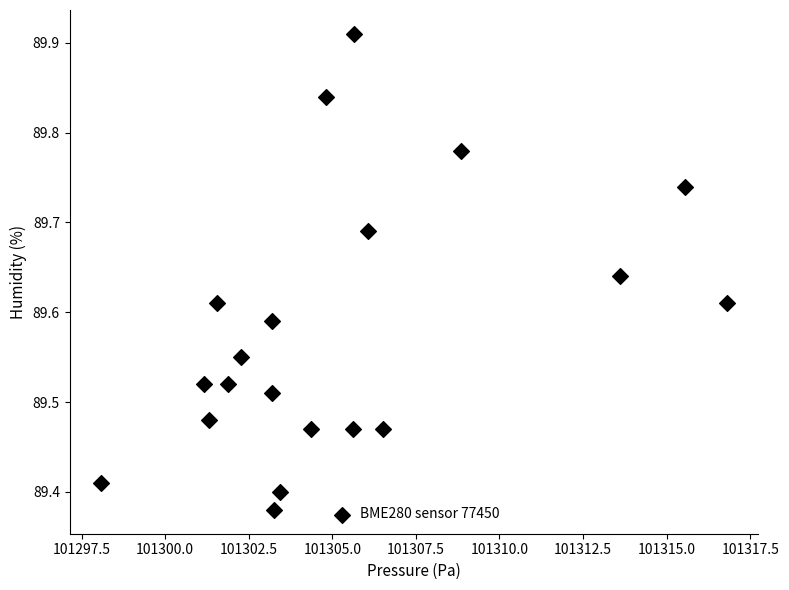

What is the range of Y values (max minus min)?

0.5